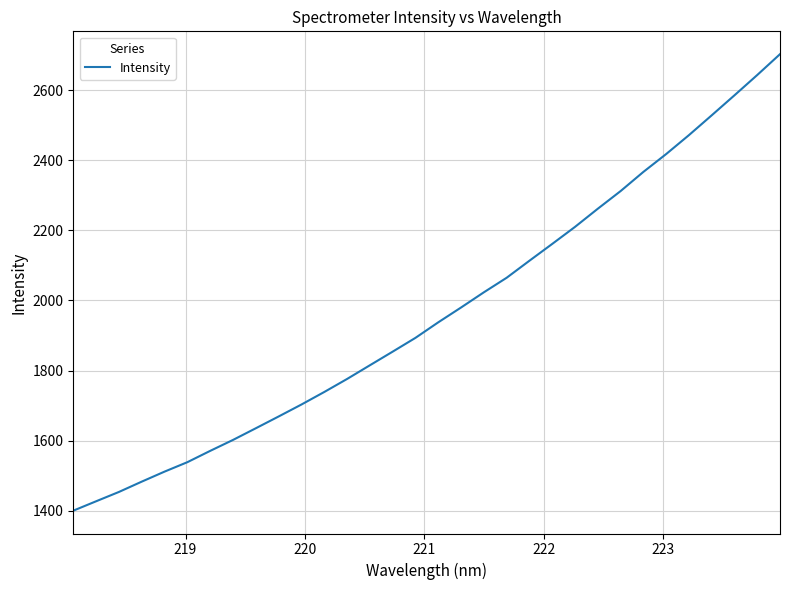

What is the difference between the maximum and minimum values?

1303.7